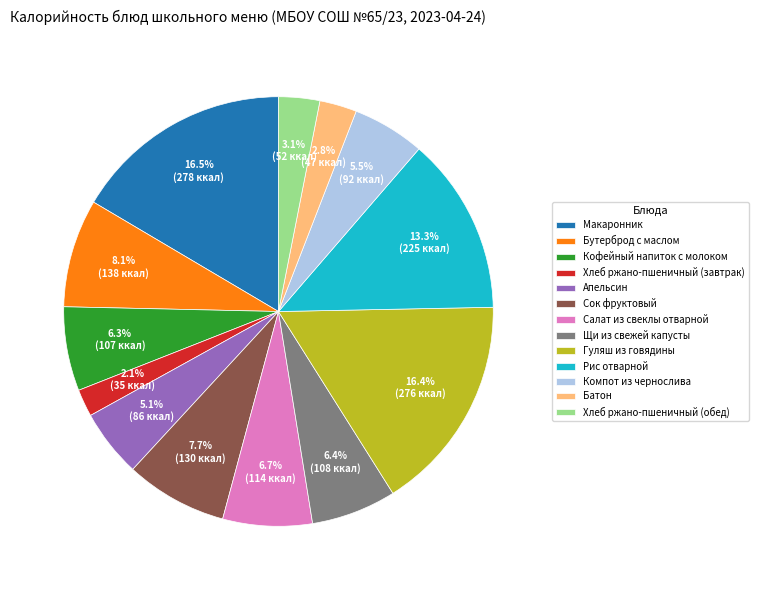

The Макаронник slice represents 23% of the pie. True or false?

False